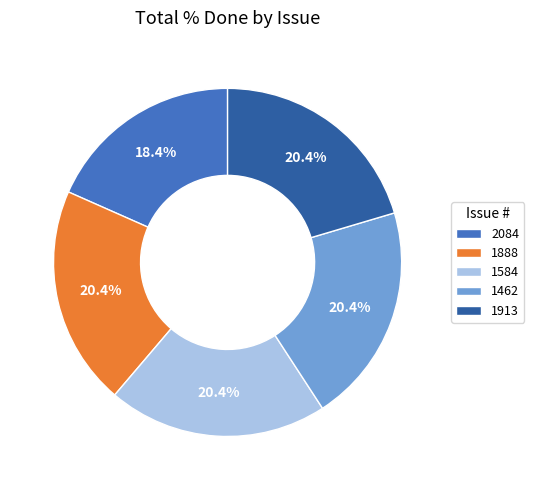

To the nearest percent, what is the difference between the 2084 and 1913 slice percentages?

2%